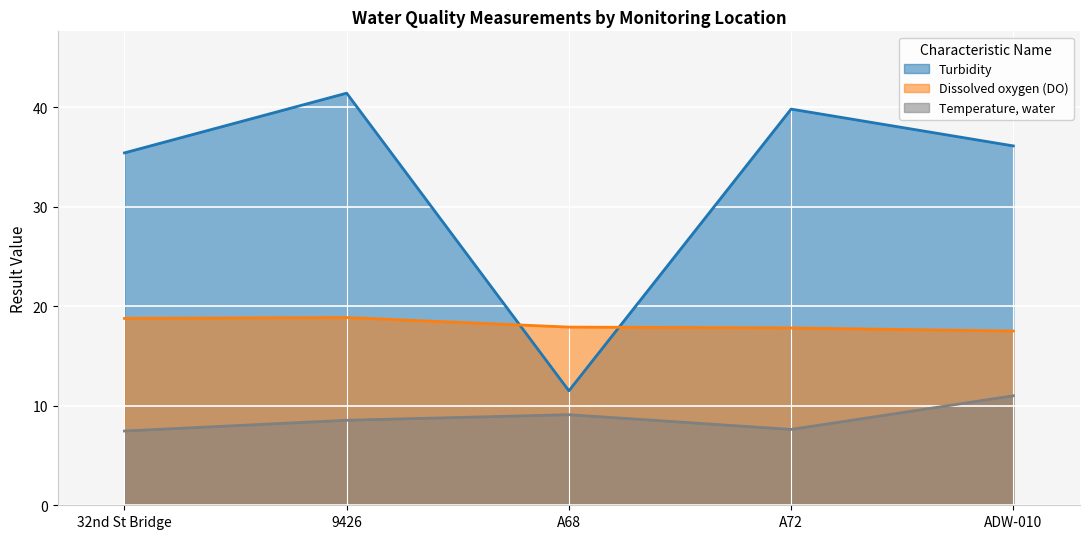

What is the label of the 2nd point from the left?

9426